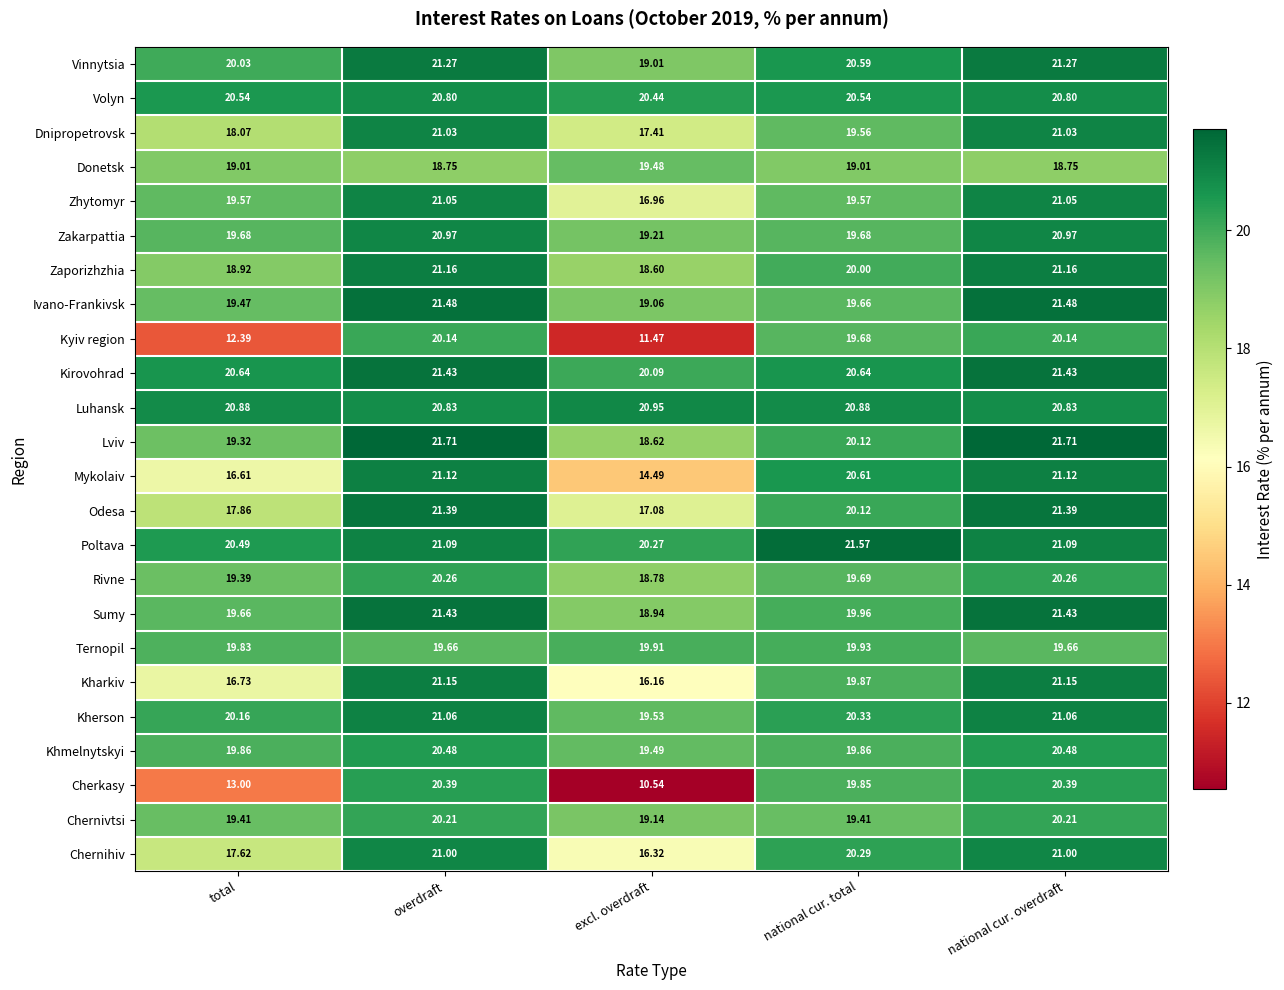

How many series are shown in this chart?

24